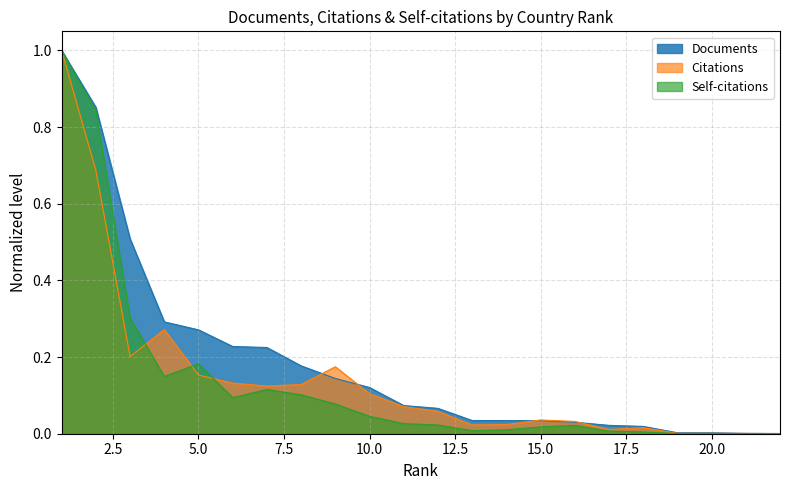

How many lines are shown in the chart?

3